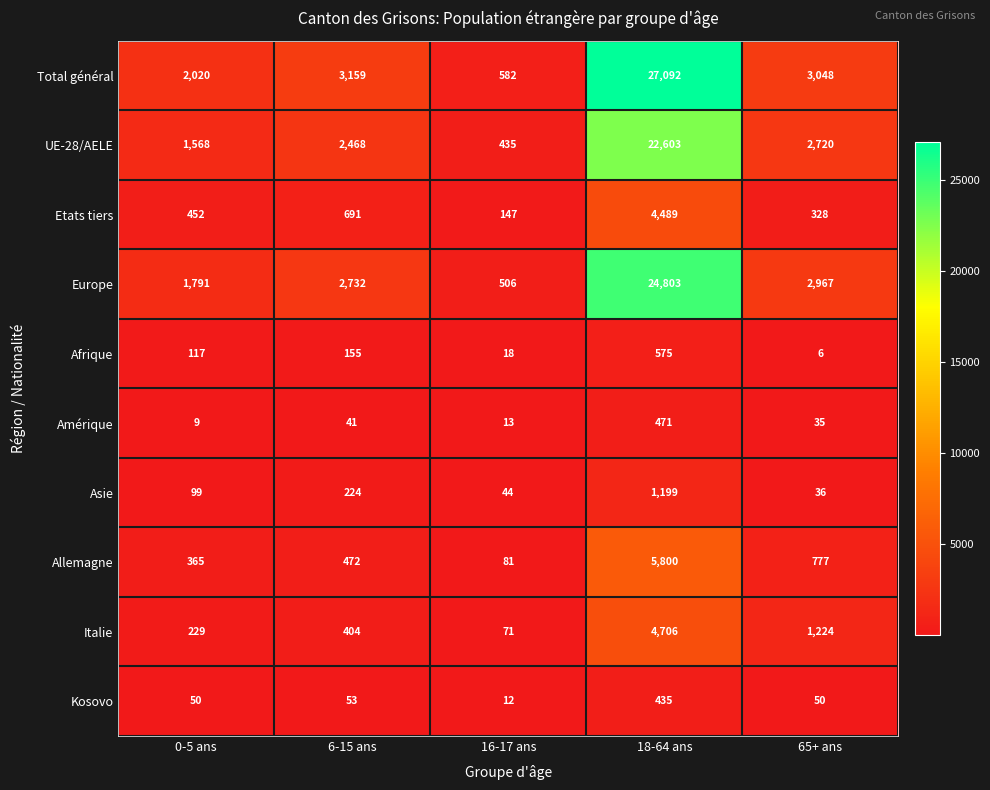

The value of Europe at 0-5 ans is 451. True or false?

False